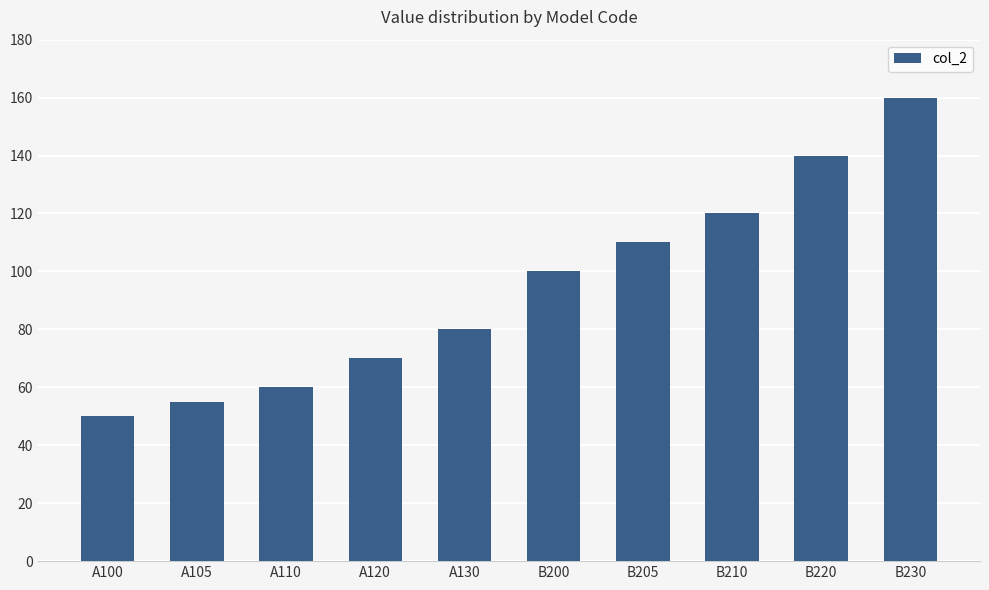

Between A105 and A100, which is larger?

A105